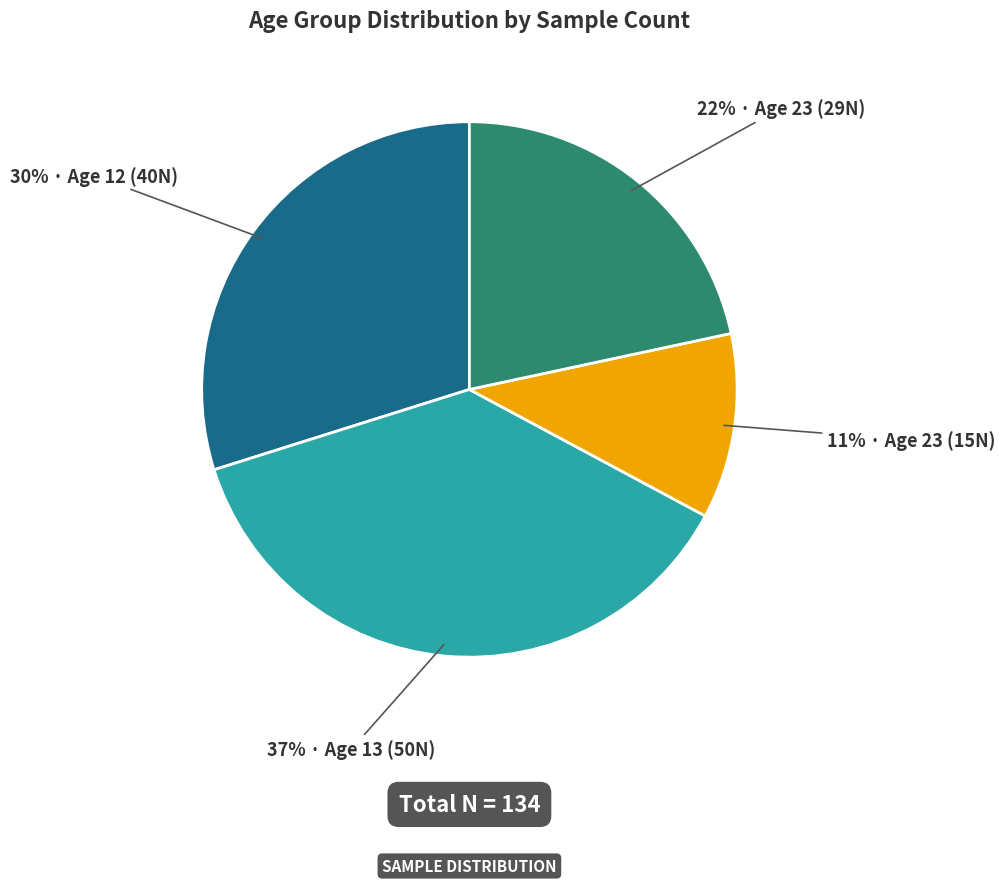

To the nearest percent, what is the average slice percentage?

25%